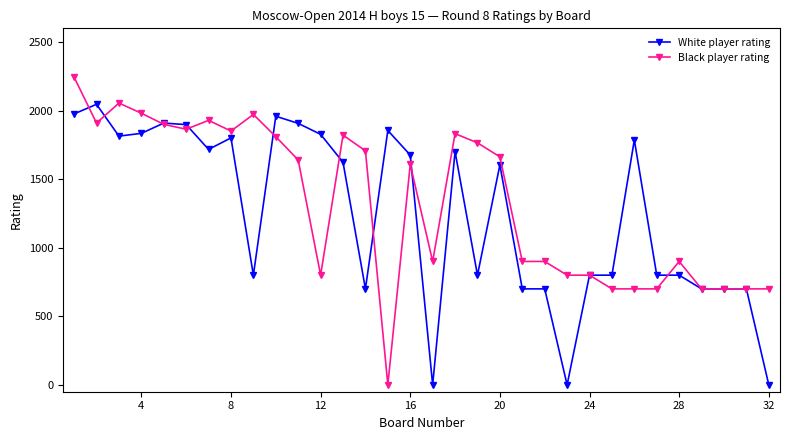

True or false: Black player rating has more than 1 points higher than both neighbors.

True